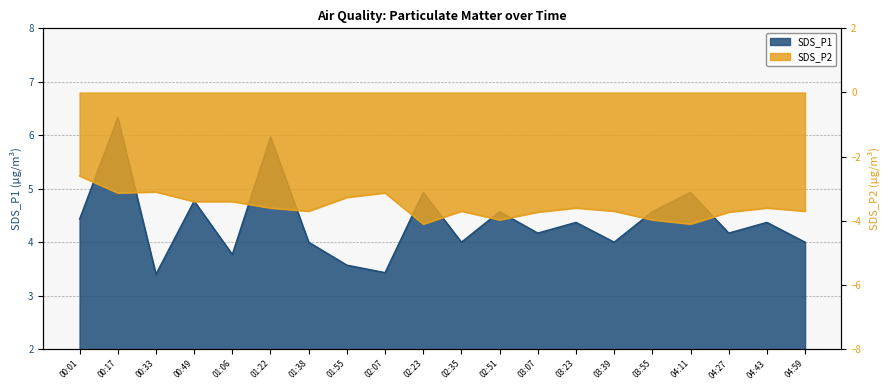

What is the sum of all SDS_P1 values?

87.8